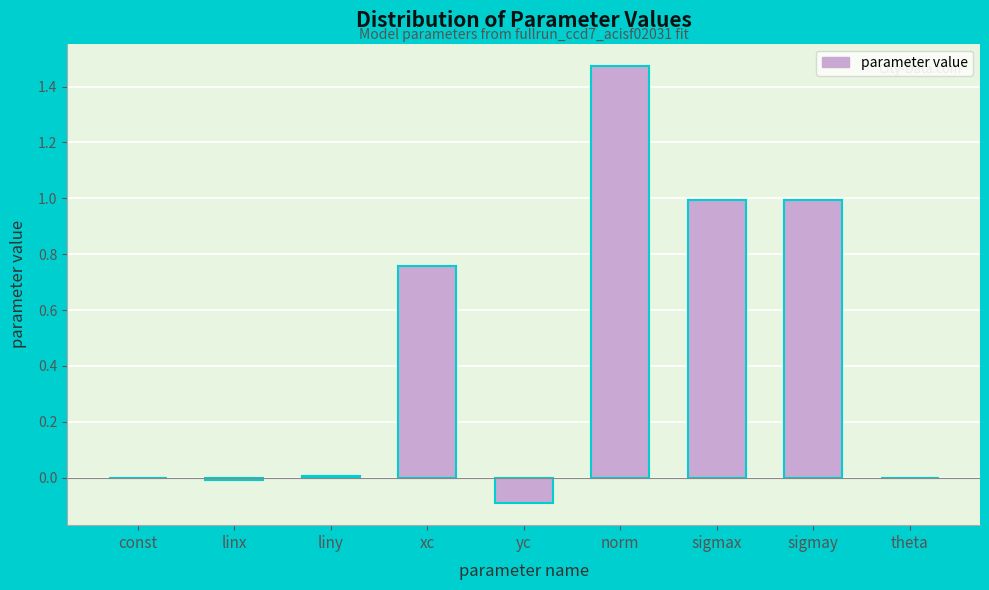

What is the change in value from yc to sigmay?

+1.1